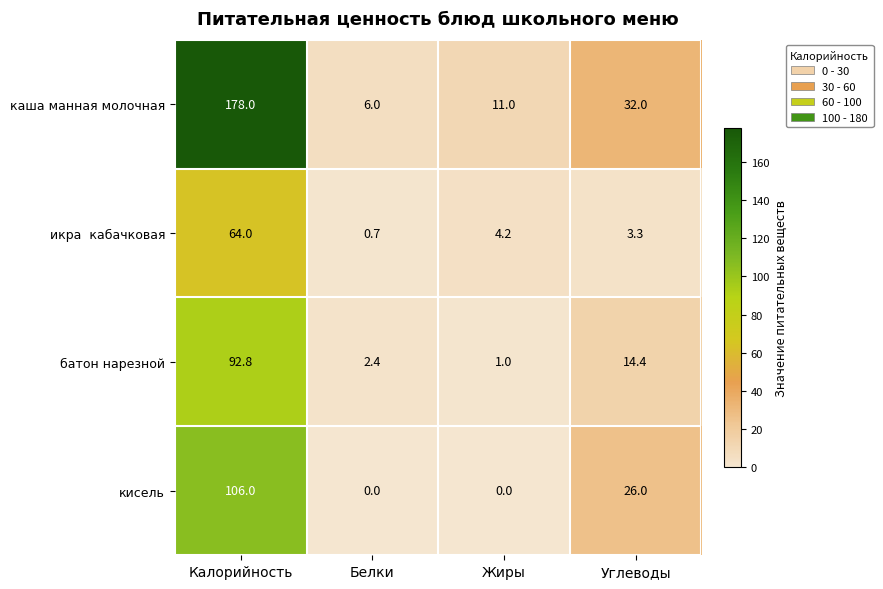

Which series has the largest range (max minus min)?

каша манная молочная